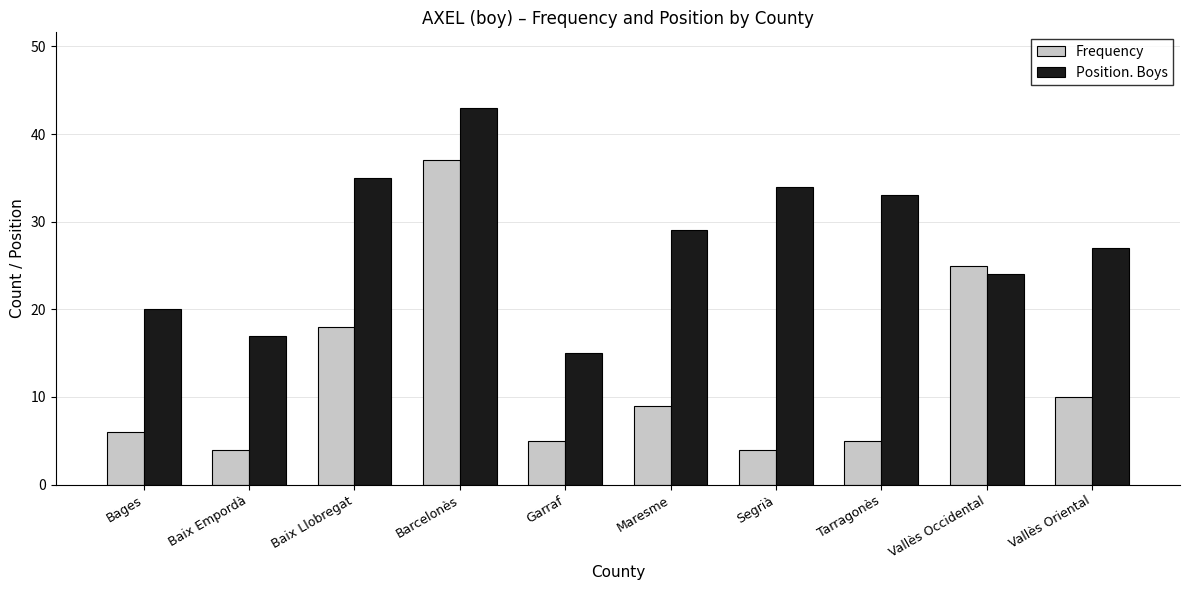

Which series changed the most between Vallès Occidental and Vallès Oriental?

Frequency